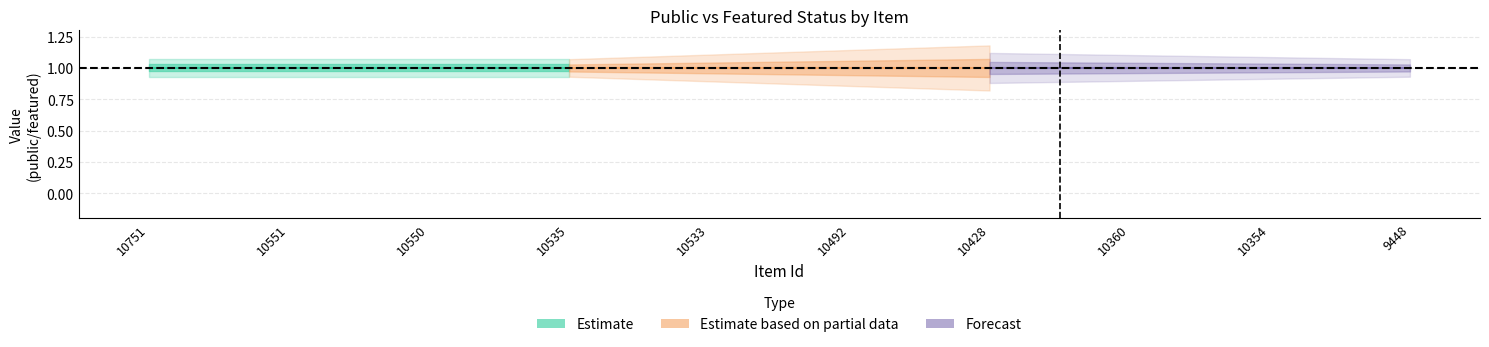

What is the sum of all public values?

10